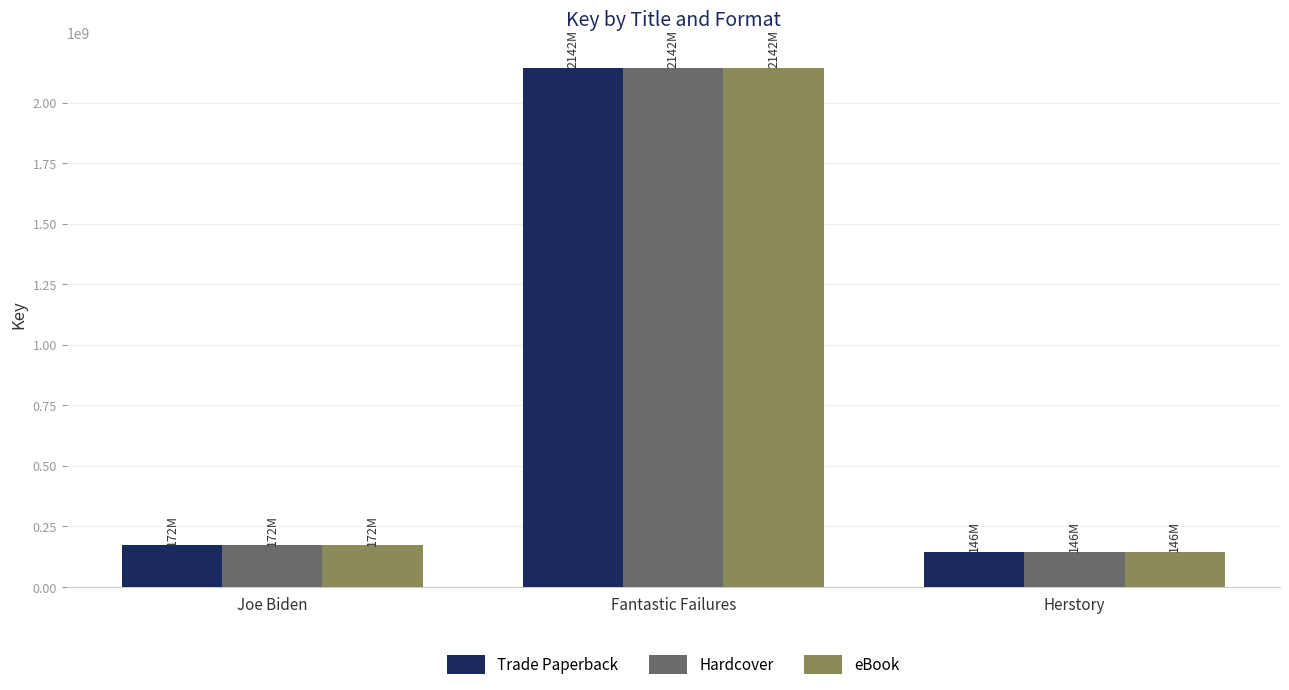

Count the number of data series in this chart.

3